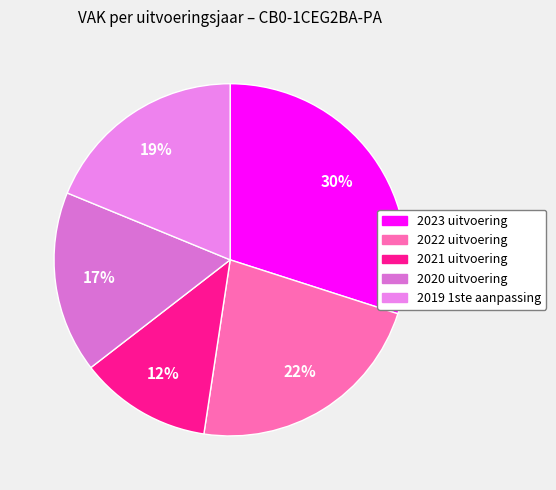

Is 2020 uitvoering the majority of the pie?

No